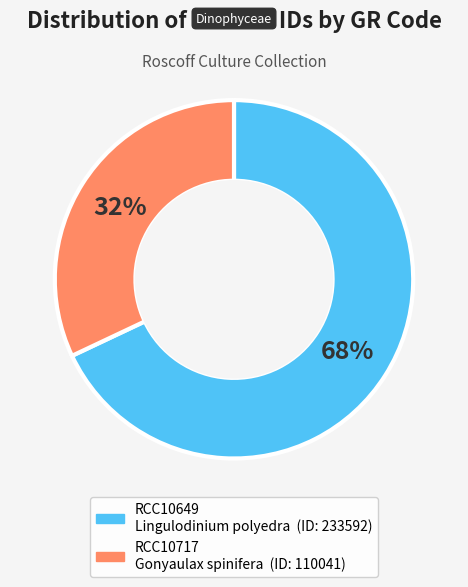

How many segments does this pie chart have?

2